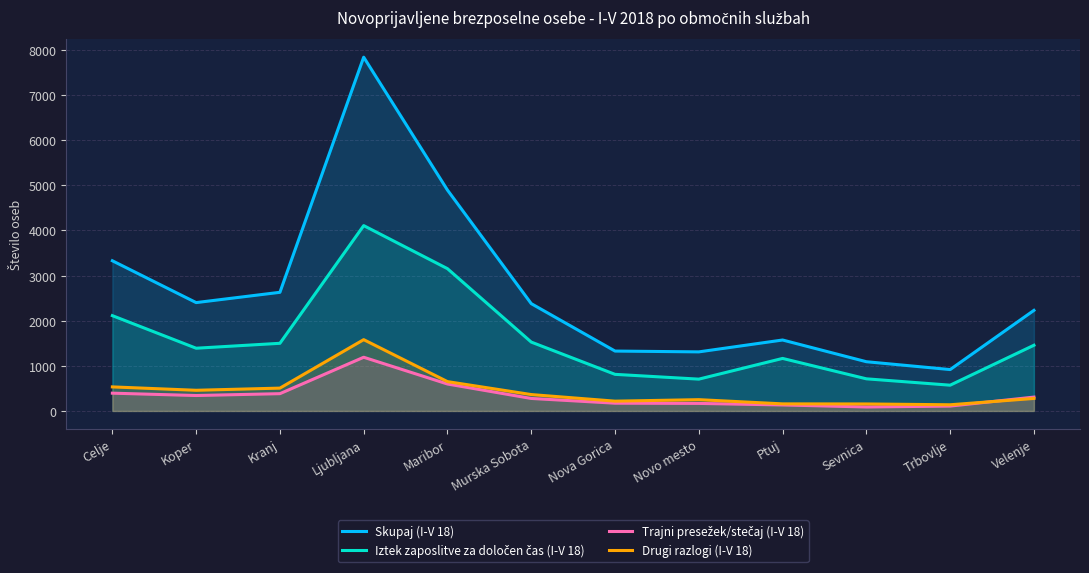

What is the total value across all series at Velenje?

4269